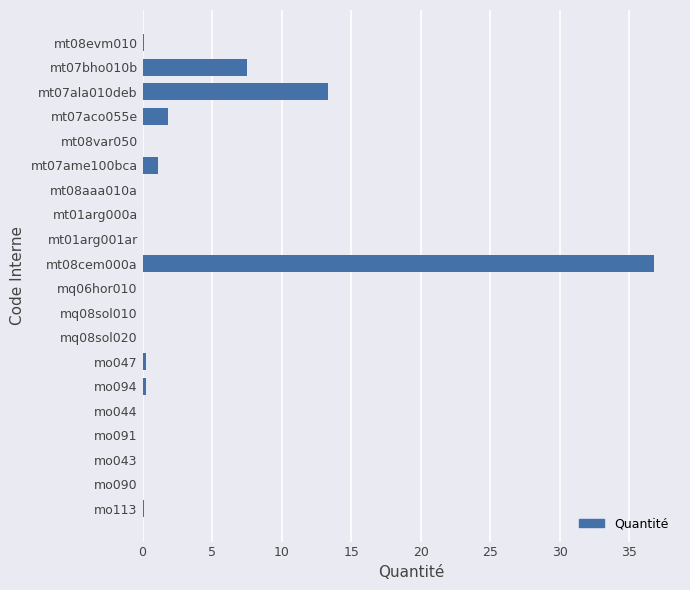

At which label is the value closest to 18?

mt07ala010deb